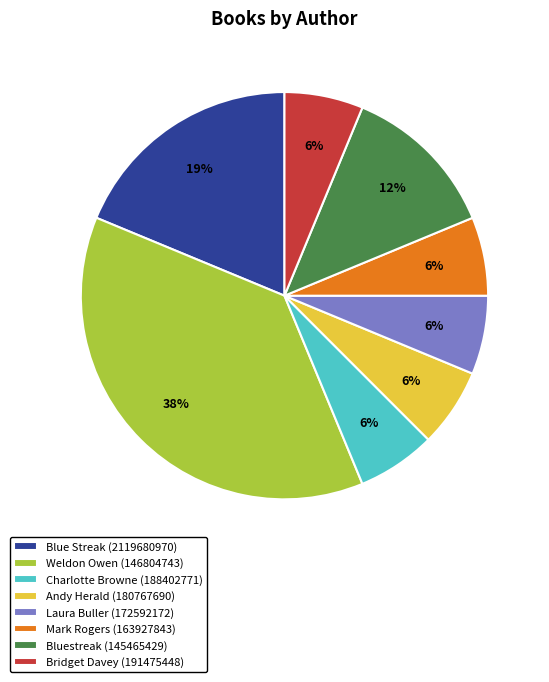

Combined, do Mark Rogers (163927843) and Charlotte Browne (188402771) account for over 50%?

No